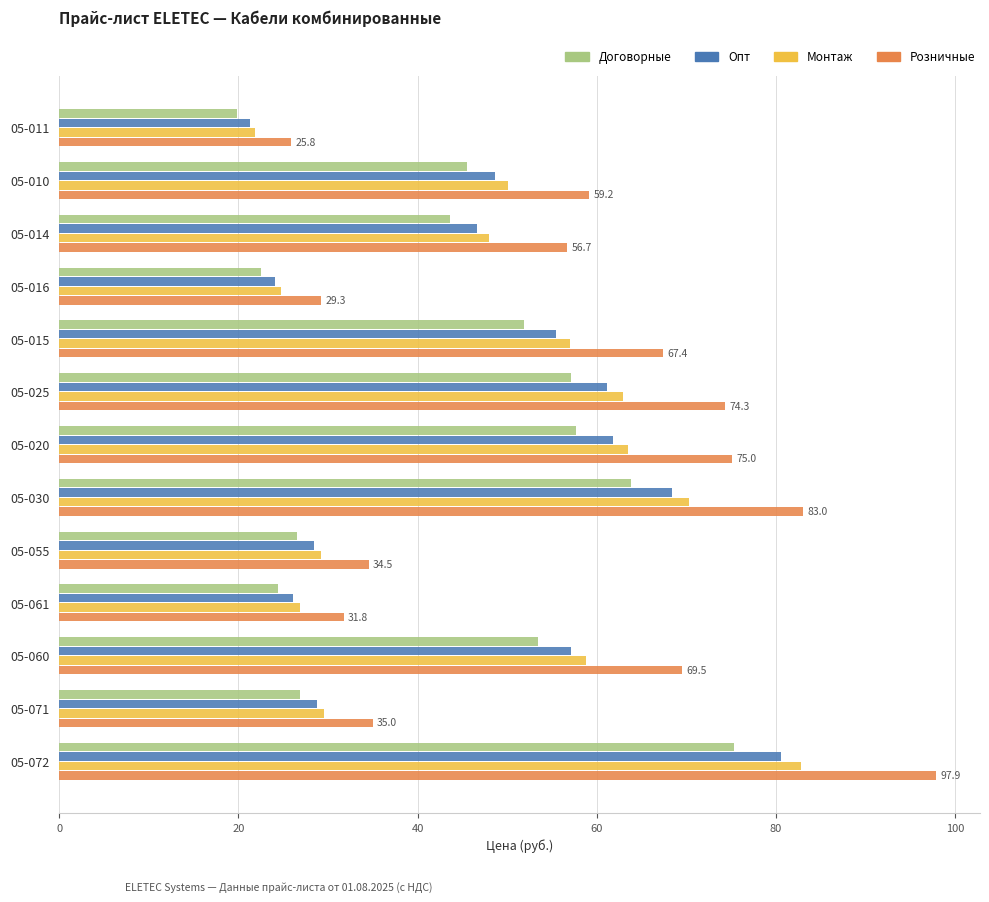

Which series has the largest range (max minus min)?

Розничные